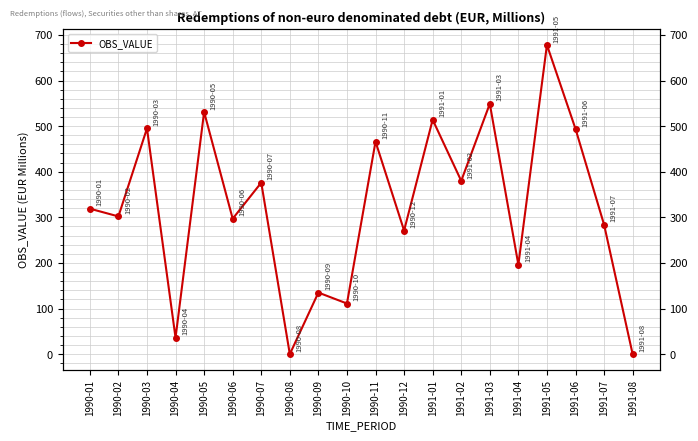

How many positive values are there?

18